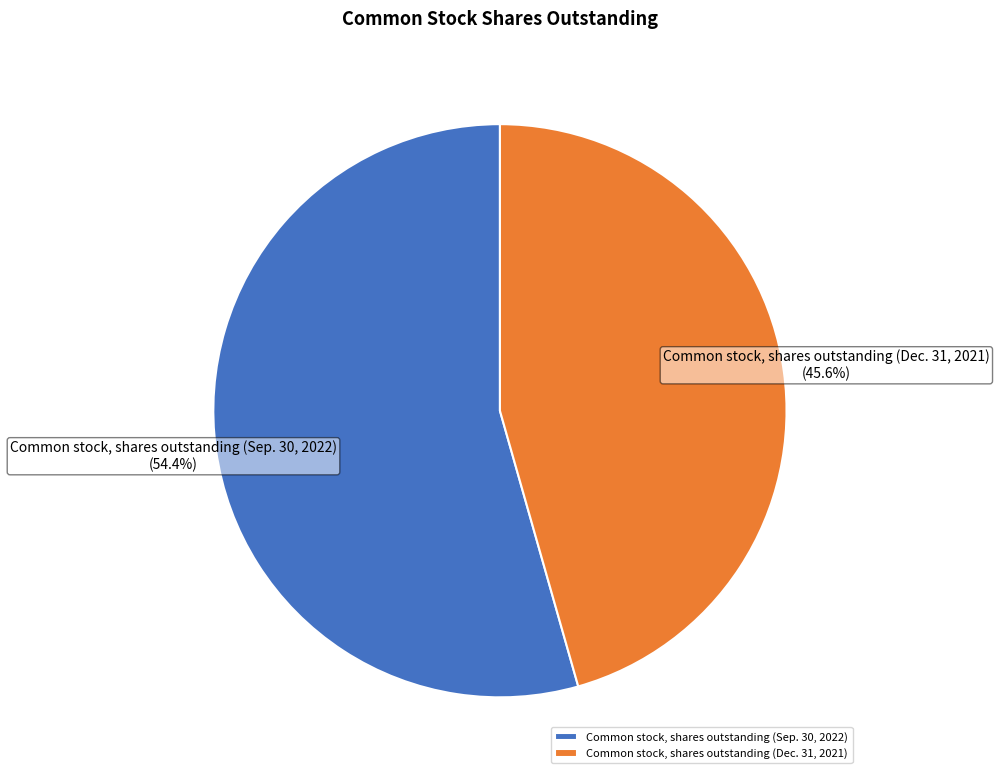

Approximately how many times larger is the value at Common stock, shares outstanding (Sep. 30, 2022) compared to Common stock, shares outstanding (Dec. 31, 2021)?

1.2